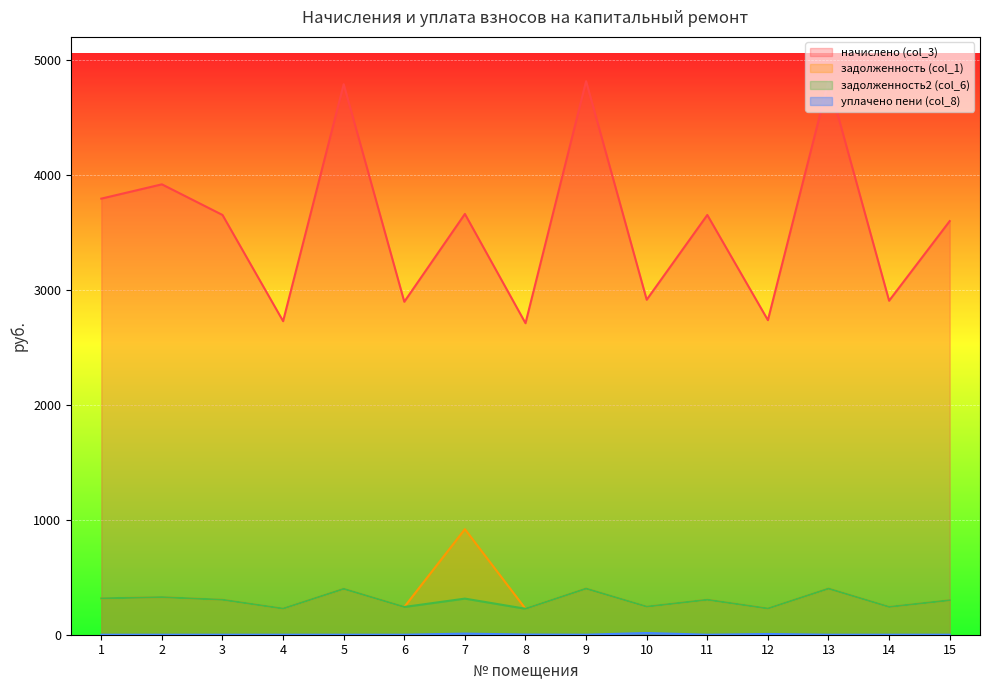

Does the chart display data point markers on the line(s)?

No